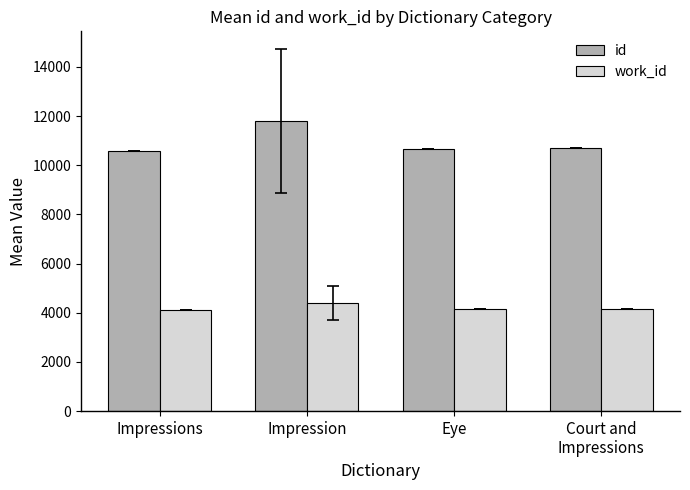

What is the label of the 4th bar from the left?

Court and
Impressions